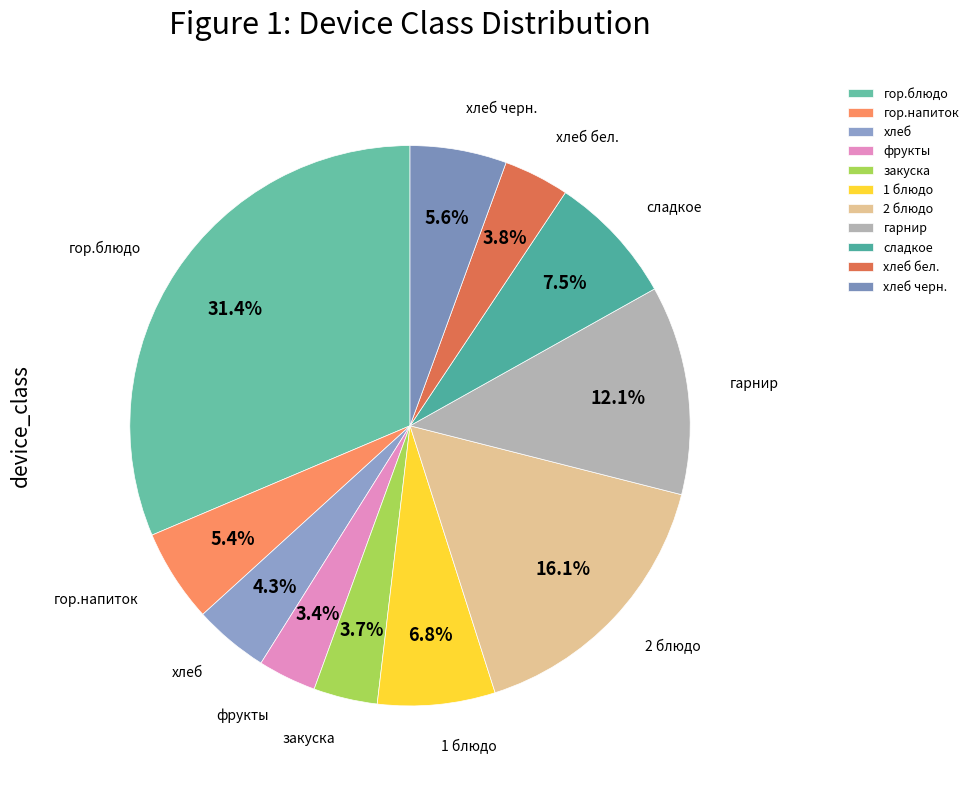

Which has a higher value, закуска or гор.напиток?

гор.напиток